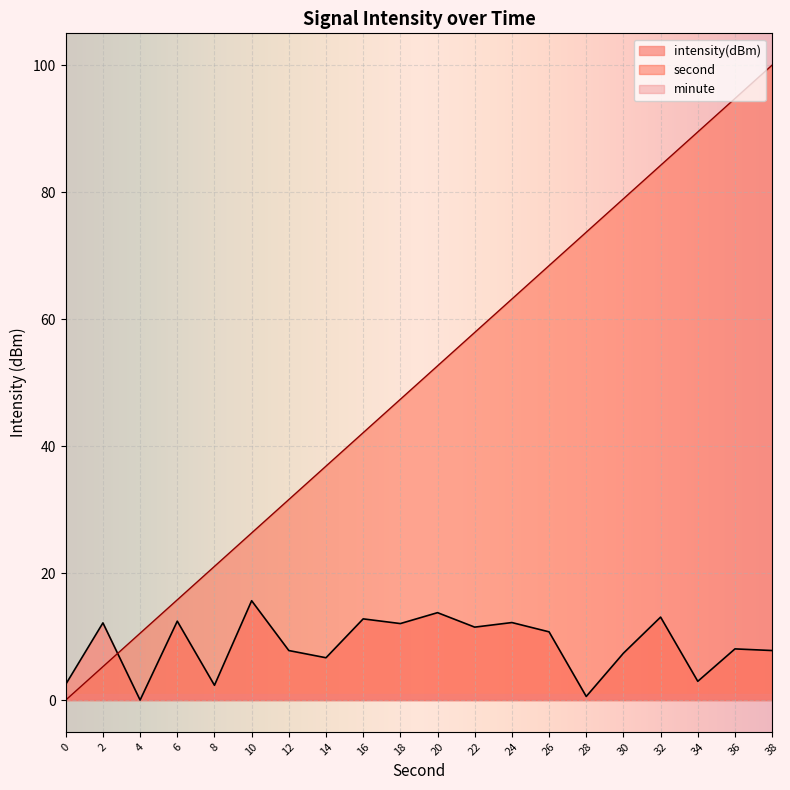

How many interior local peaks does the intensity series have?

8